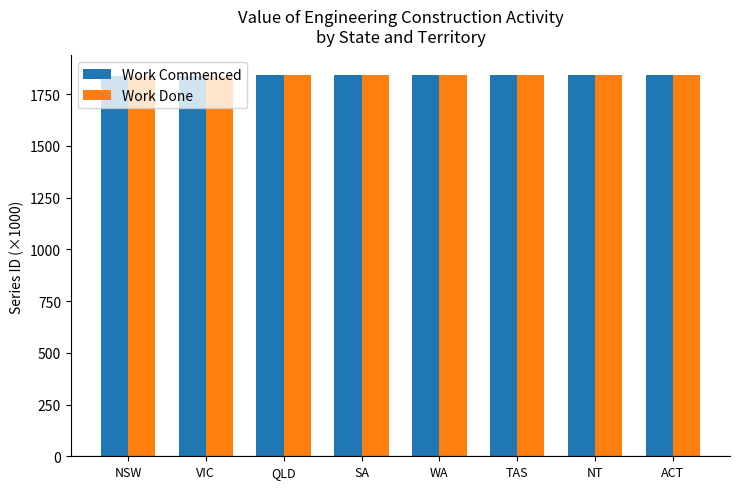

How many values in the Work Done series exceed 1841?

4